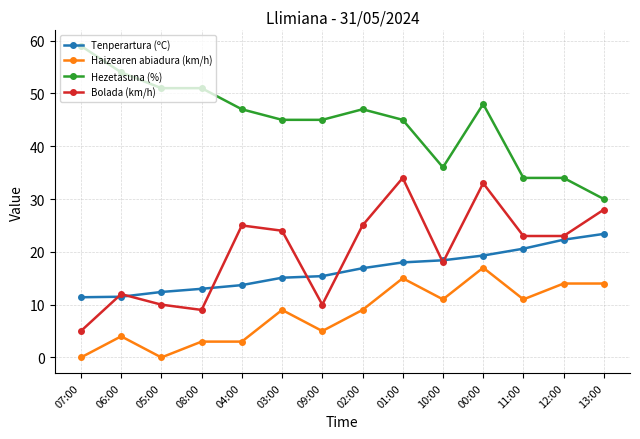

Which category has the highest value across all series?

07:00